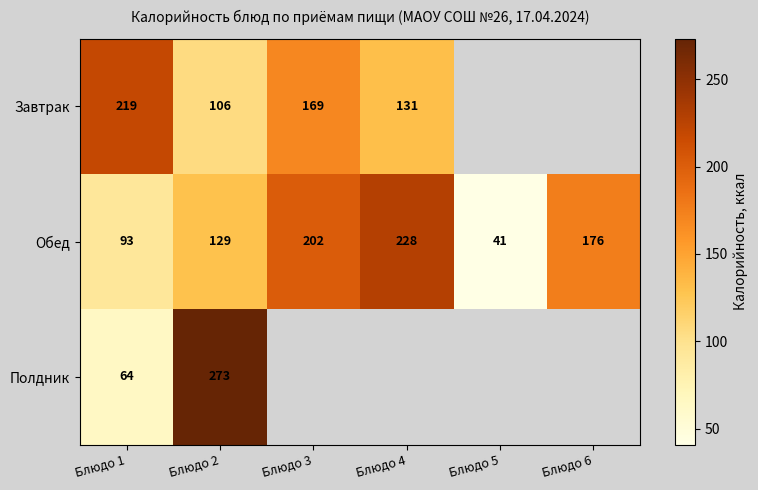

Rank the categories by Обед value from lowest to highest.

Блюдо 5, Блюдо 1, Блюдо 2, Блюдо 6, Блюдо 3, Блюдо 4